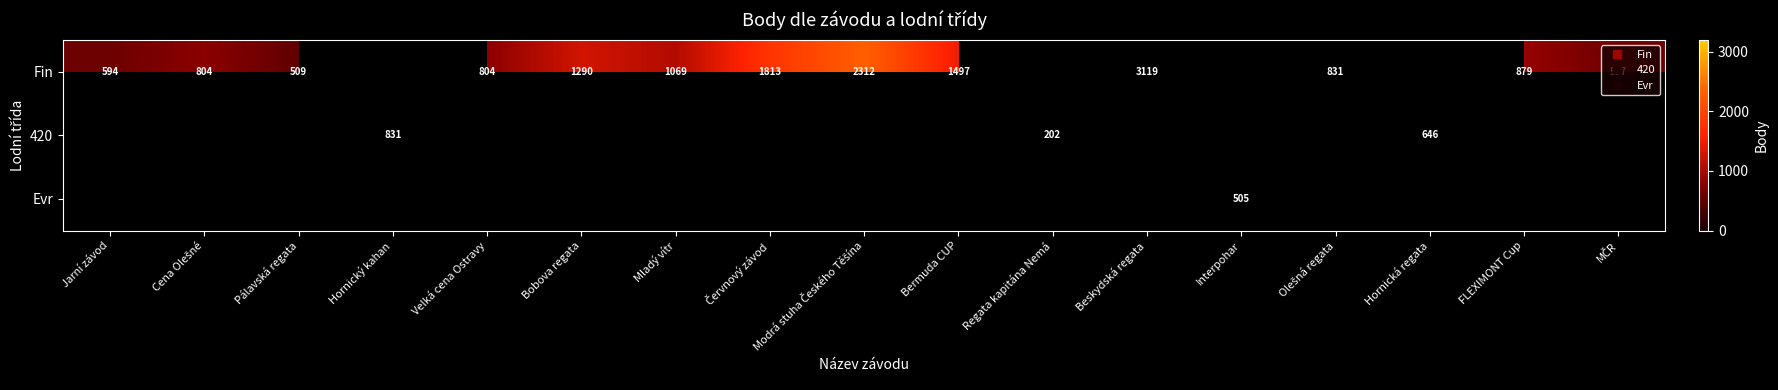

The value of Fin at Pálavská regata is 790.4. True or false?

False